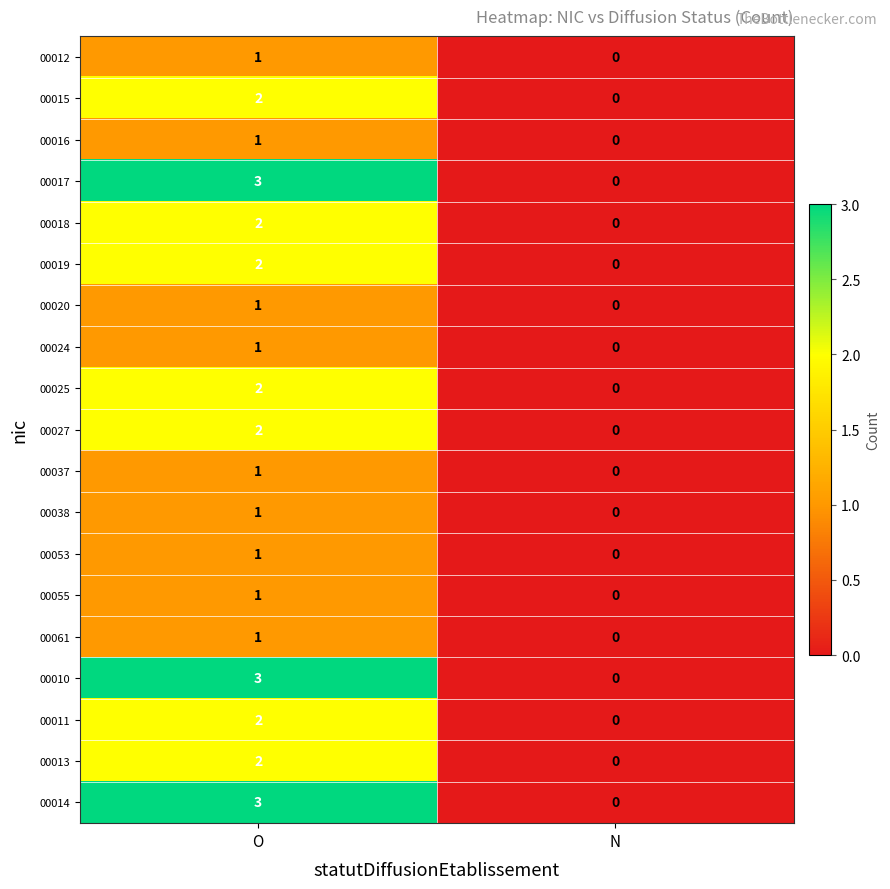

Is the value of 00015 at O greater than the value of 00014 at N?

Yes